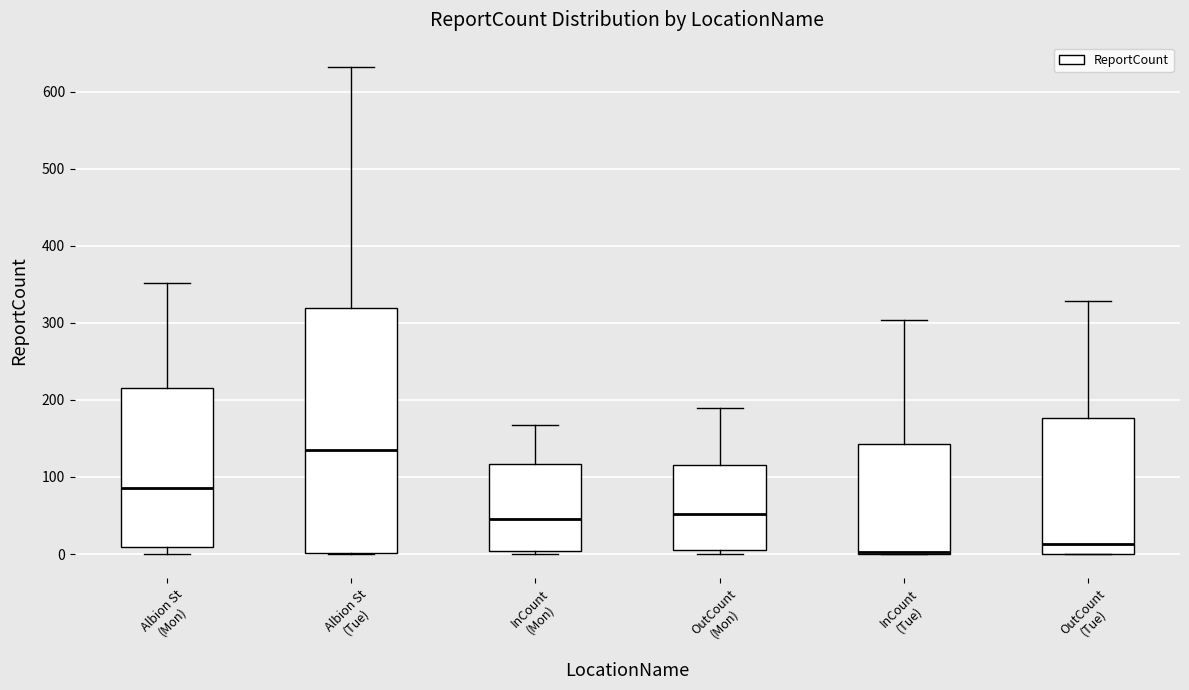

Reading left to right, read every box against the y-axis: the position of its median line, the range the box covers, and the ends of its whiskers. The values are not printed on the chart, so give them approximately, as read against the axis.

Albion St (Mon): median 90, box 10 to 220, whiskers 0 to 350
Albion St (Tue): median 140, box 0 to 320, whiskers 0 to 630
InCount (Mon): median 50, box 0 to 120, whiskers 0 (just below the box's lower edge) to 170
OutCount (Mon): median 50, box 10 to 120, whiskers 0 to 190
InCount (Tue): median 0, box 0 to 140, whiskers 0 to 300
OutCount (Tue): median 10, box 0 to 180, whiskers 0 to 330